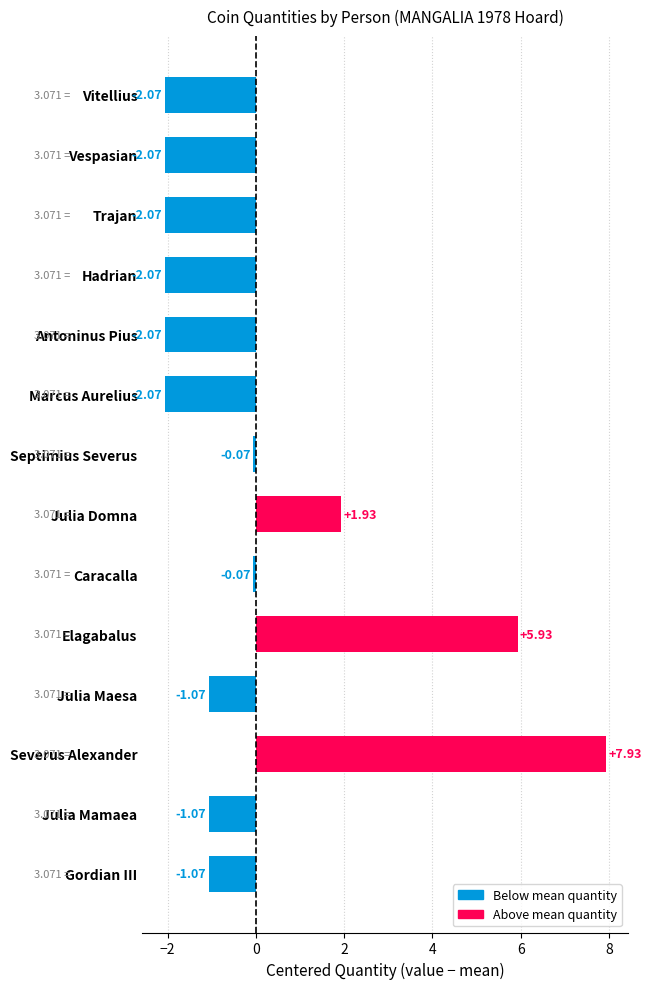

Between Julia Mamaea and Caracalla, which is larger?

Caracalla